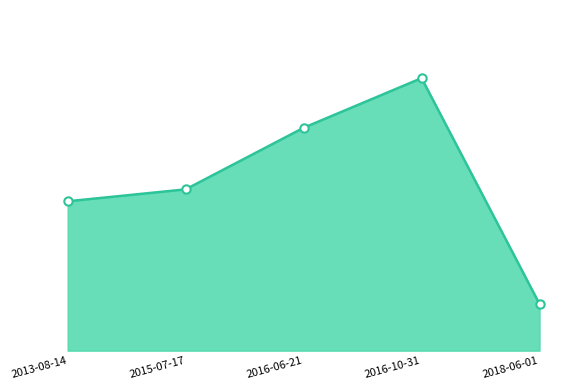

Which label corresponds to the smallest value in the chart?

2018-06-01